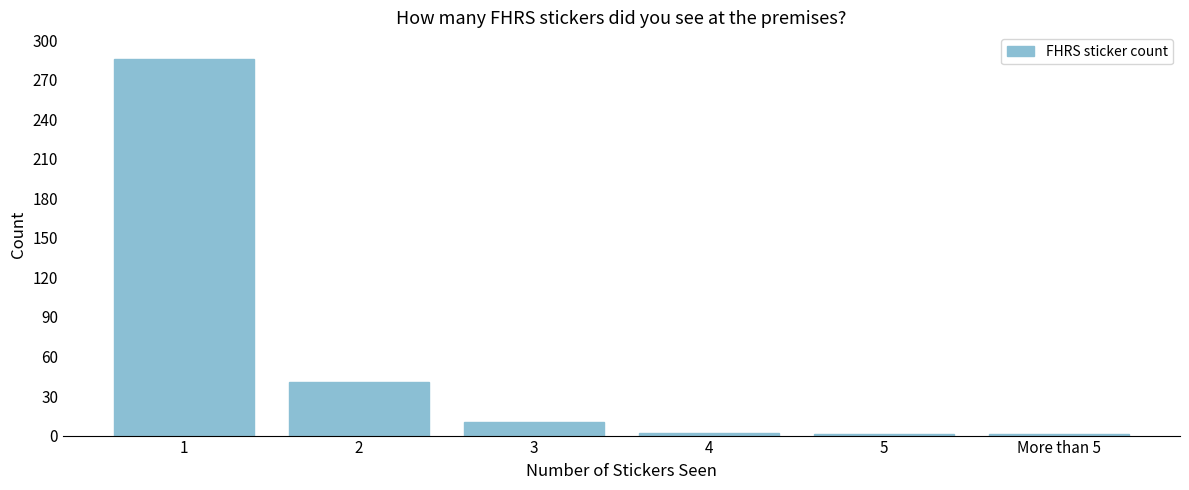

What is the change in value from 1 to 2?

-245